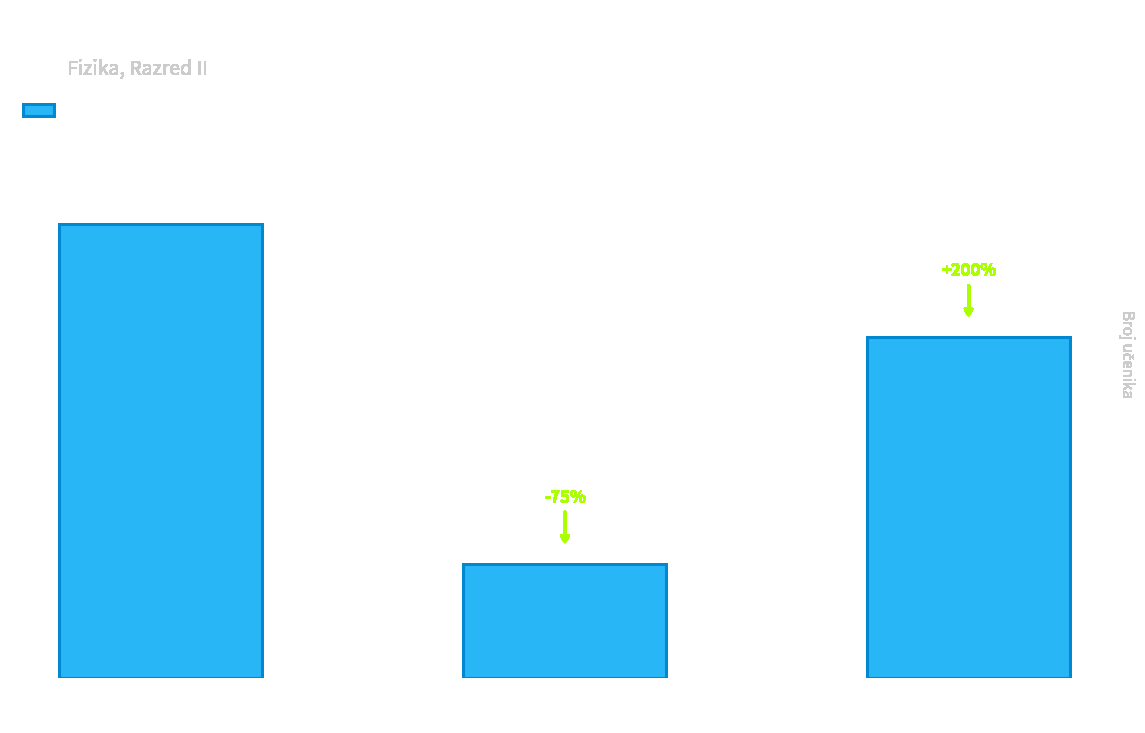

What is the value of the 2nd bar from the left?

1